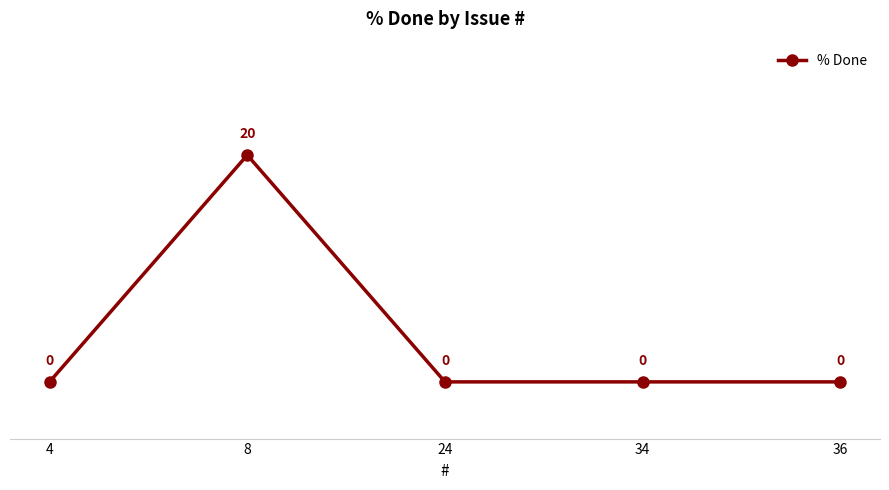

How many data points are above 0?

1